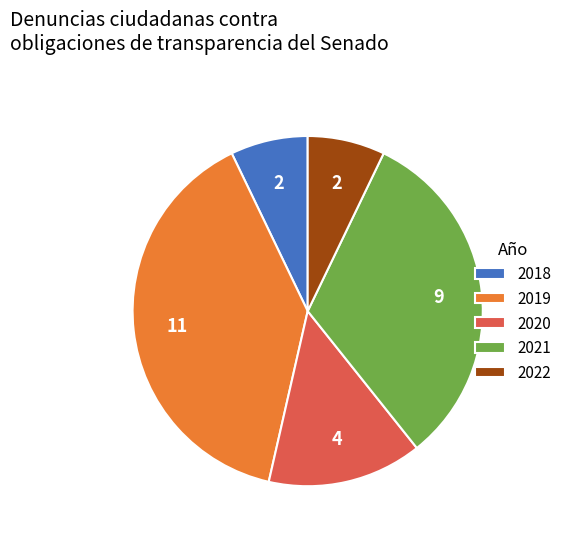

Which category has the biggest portion of the pie?

2019